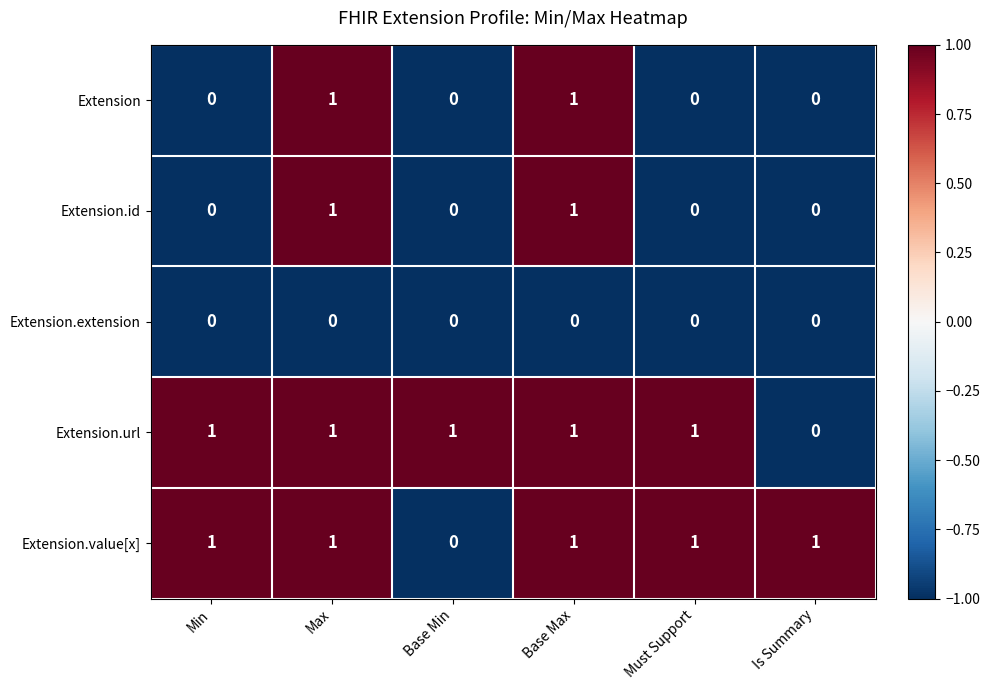

What is the sum of all Extension.value[x] values?

5